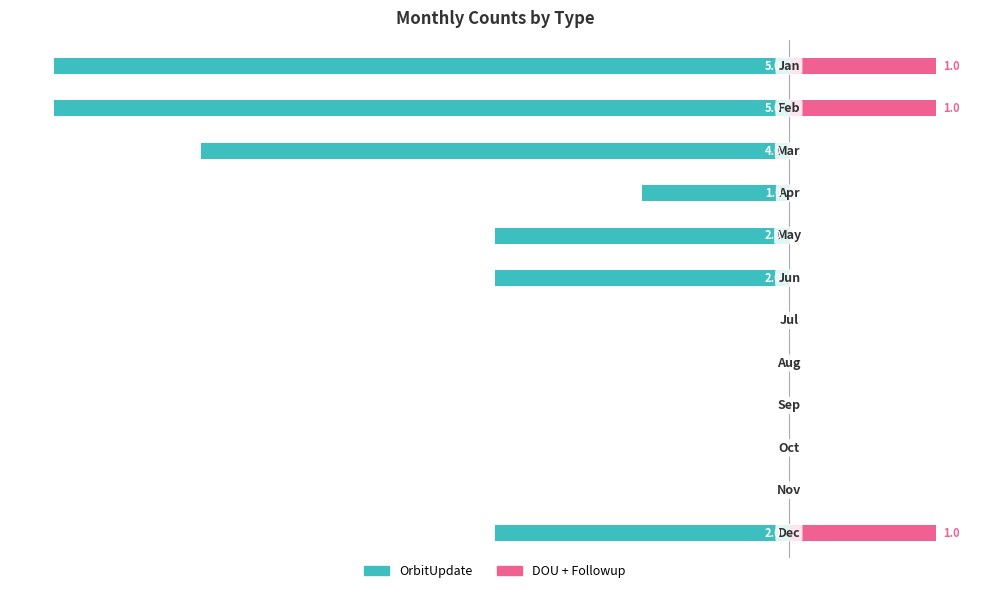

What is the label of the 8th bar from the right?

−2